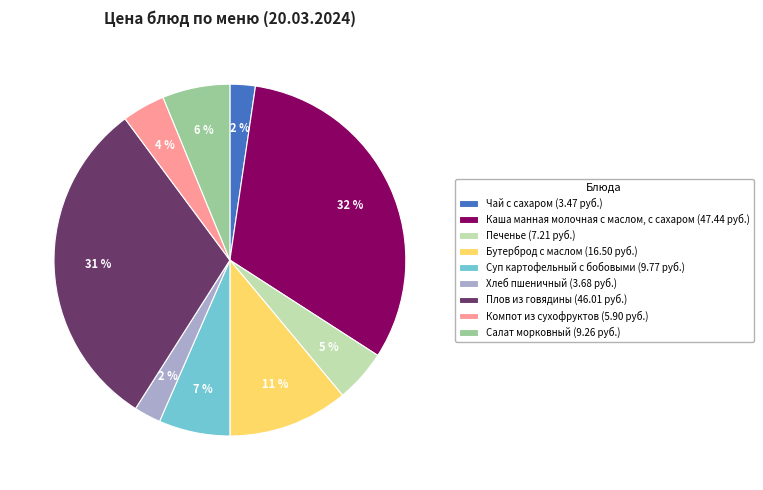

Is it true that Салат морковный is 1% of the pie?

False